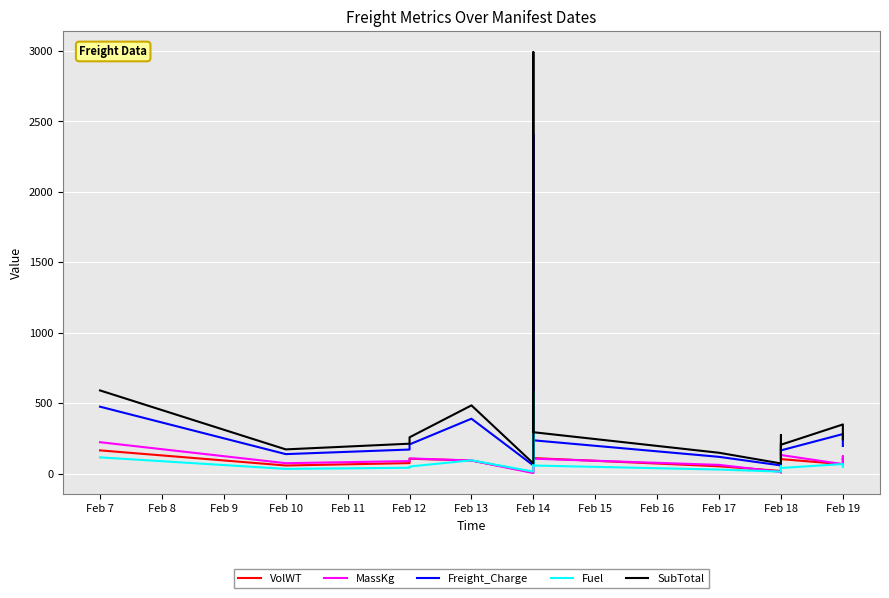

Reading left to right, extract all data points from this chart.

VolWT: 165.0	57.6	74.6	105.6	93.0	8.4	47.8	902.4	110.2	52.0	18.5	17.4	81.7	148.1	135.4	98.5	102.9	67.0	105.8	104.1
MassKg: 223.0	74.0	89.0	108.0	93.0	4.0	67.0	1130.0	106.0	62.0	12.0	8.0	91.0	171.0	176.0	103.0	132.0	67.0	123.0	101.0
Freight_Charge: 475.0	138.4	170.9	207.4	389.7	58.1	141.4	2406.9	236.4	119.0	58.1	58.1	210.2	213.8	220.0	128.8	165.0	280.7	248.5	196.3
Fuel: 115.3	33.6	41.5	50.3	94.6	14.1	34.3	584.1	57.4	28.9	14.1	14.1	51.0	51.9	53.4	31.2	40.0	68.1	60.3	47.6
SubTotal: 590.3	172.0	212.3	257.7	484.2	72.3	175.7	2991.1	293.8	147.9	72.3	72.3	261.2	265.6	273.4	160.0	205.1	348.9	308.8	244.0